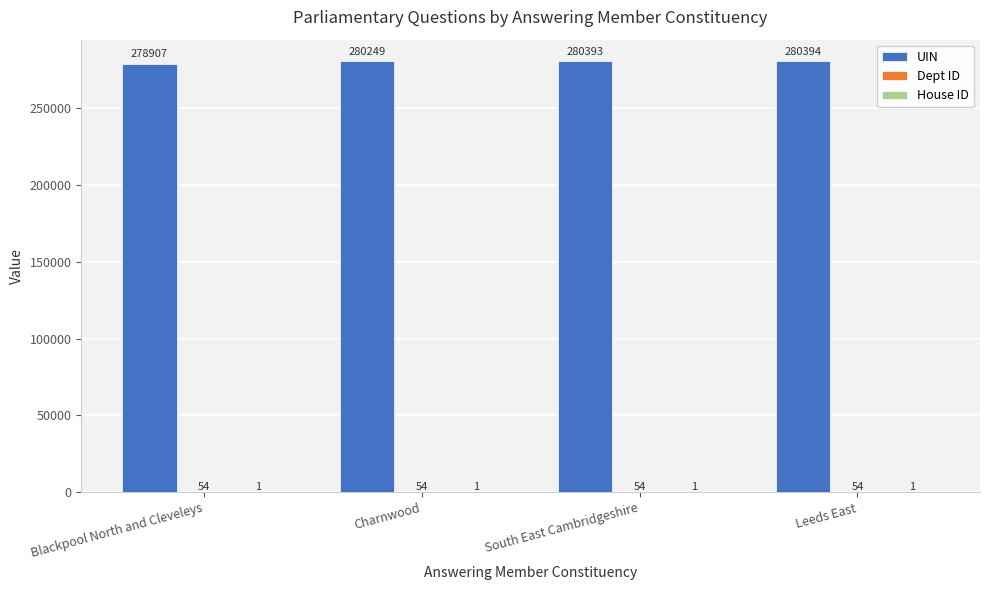

Which category has the highest value across all series?

Leeds East